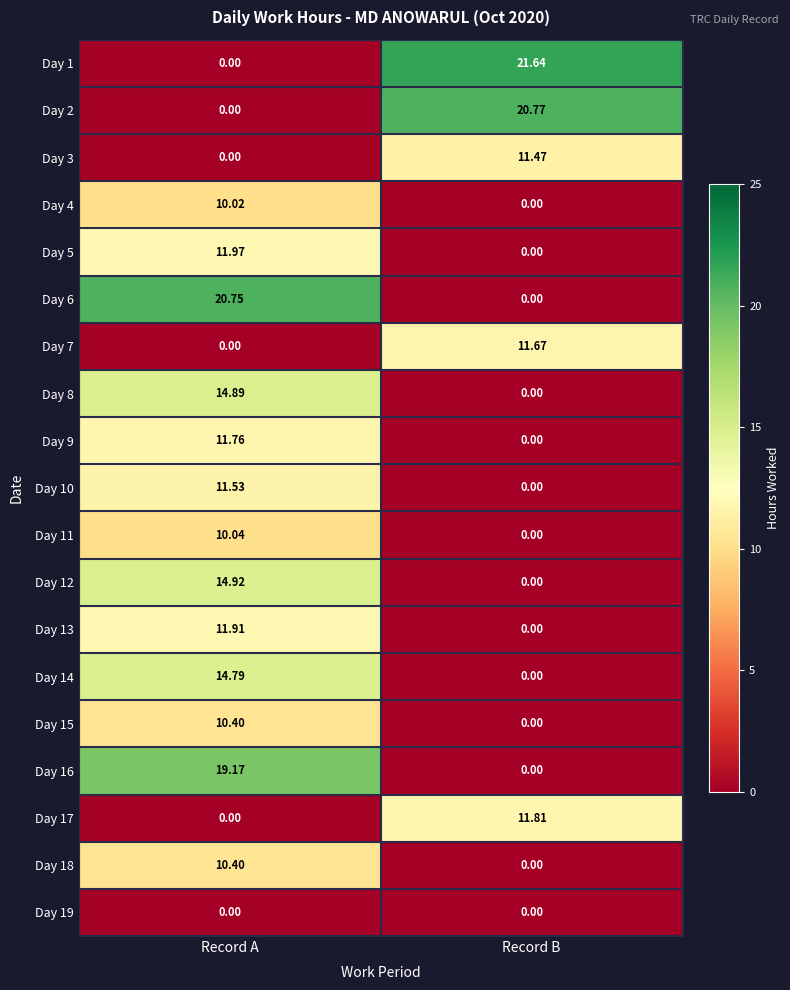

At which category is the sum across all series the highest?

Record A